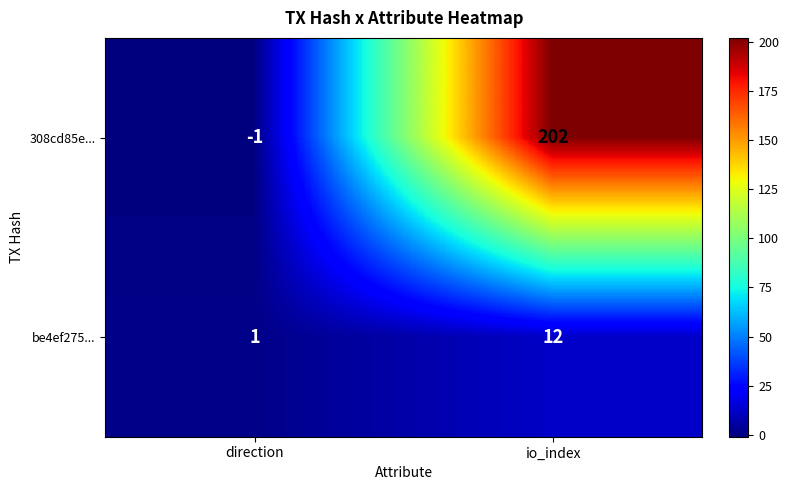

Is it true that be4ef275... equals 12 at io_index?

True